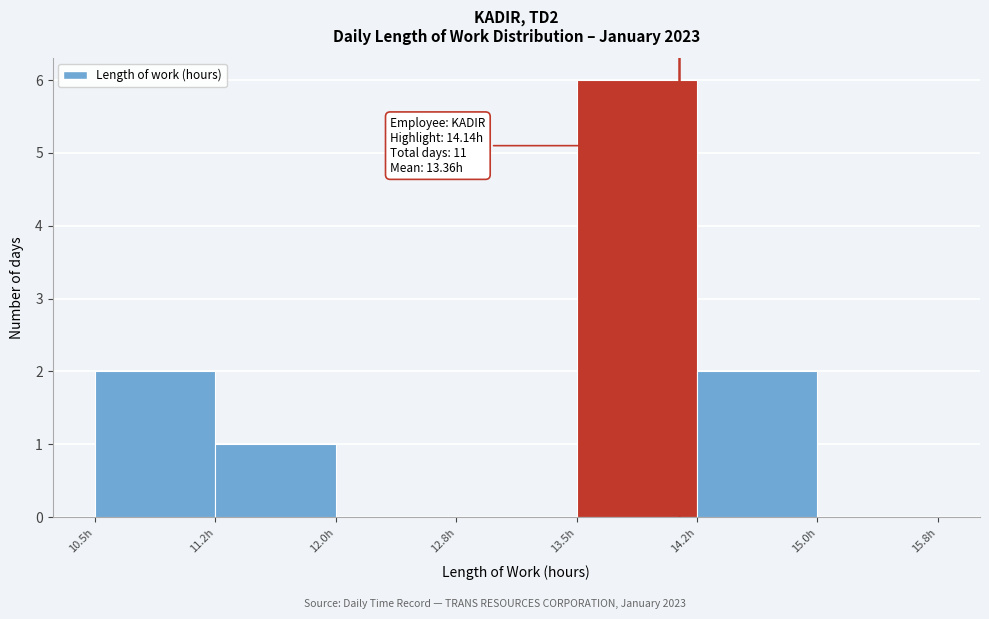

Over which range of the x-axis is the bar tallest?

13.50 to 14.25